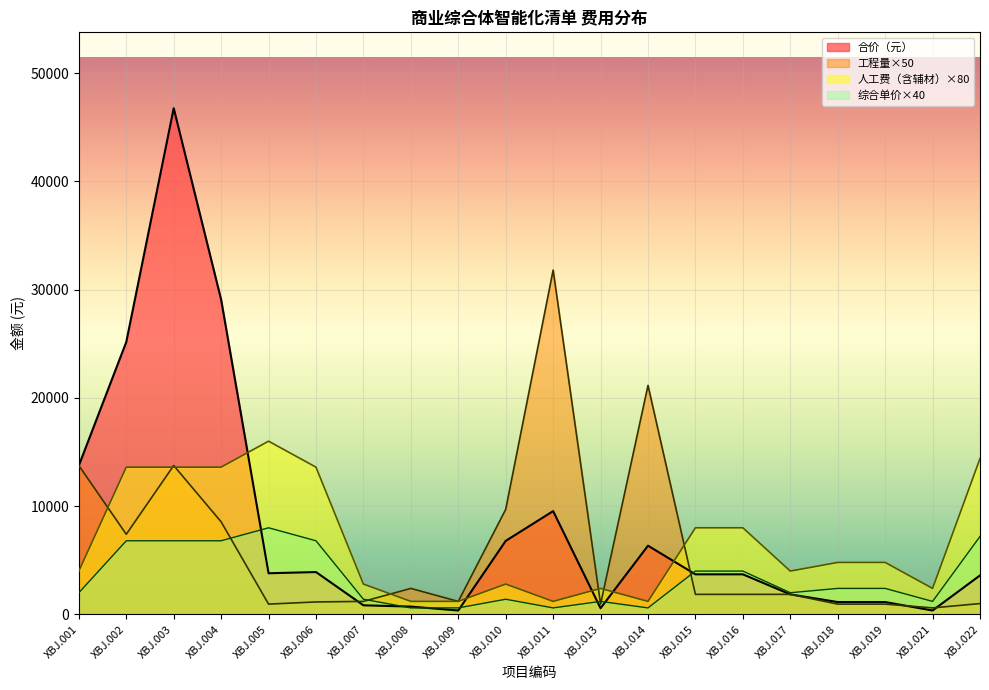

Which category has the lowest value in the 工程量 series?

XBJ.021